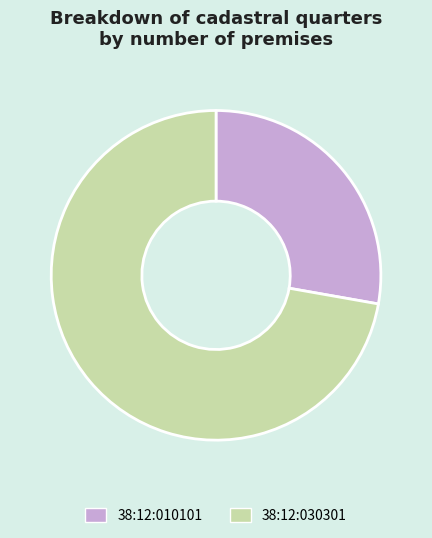

What is the smallest slice in the pie chart?

38:12:010101